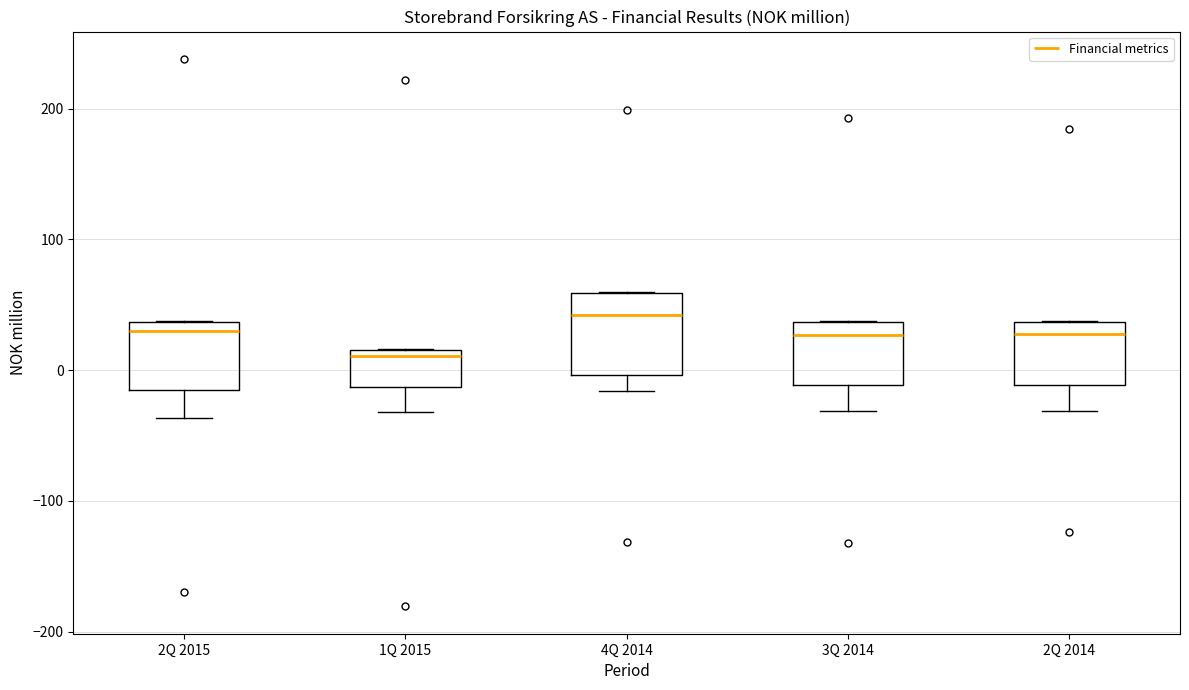

Where does the lower whisker of the box for 3Q 2014 end on the y-axis? The values are not printed on the chart, so give them approximately, as read against the axis.

-30